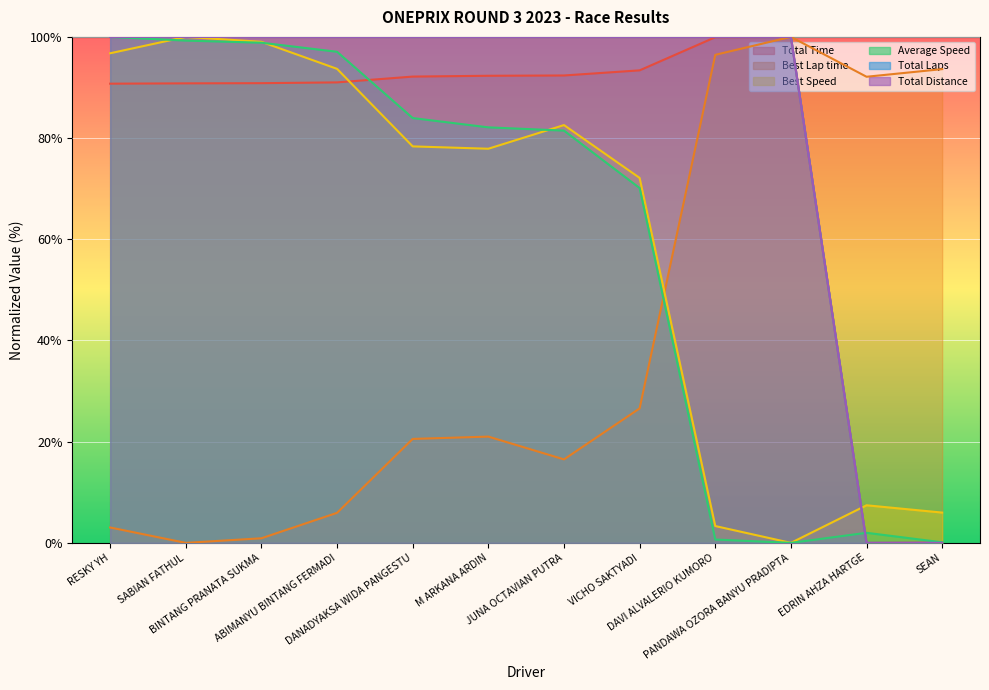

Count the number of categories in the chart.

12